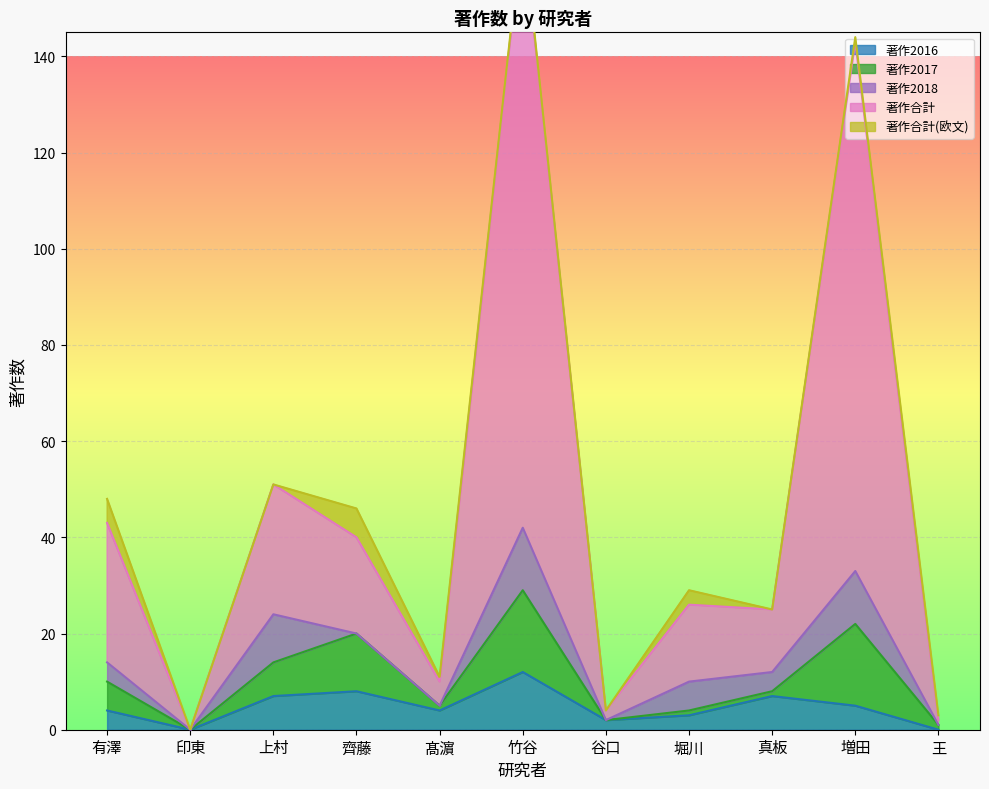

Which category has the highest value in the 著作2016 series?

竹谷